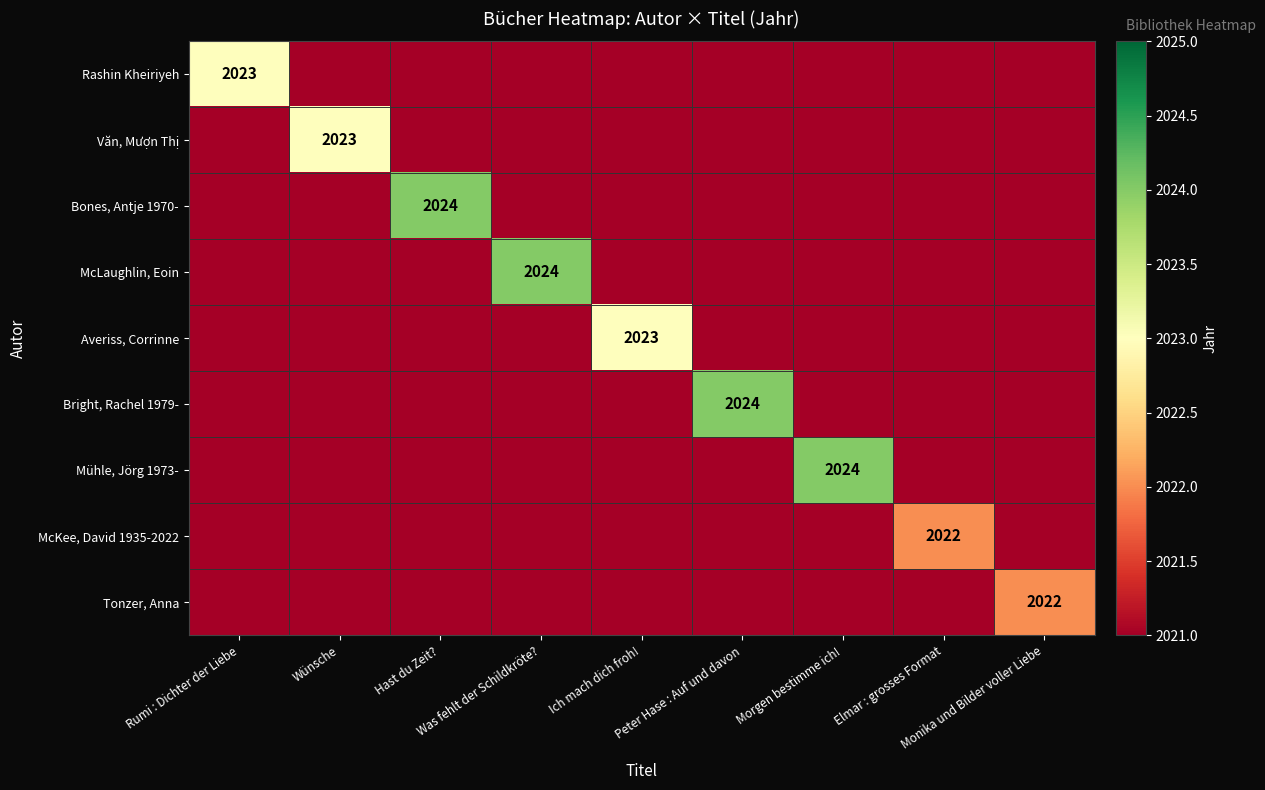

At which category is the sum across all series the highest?

Hast du Zeit?